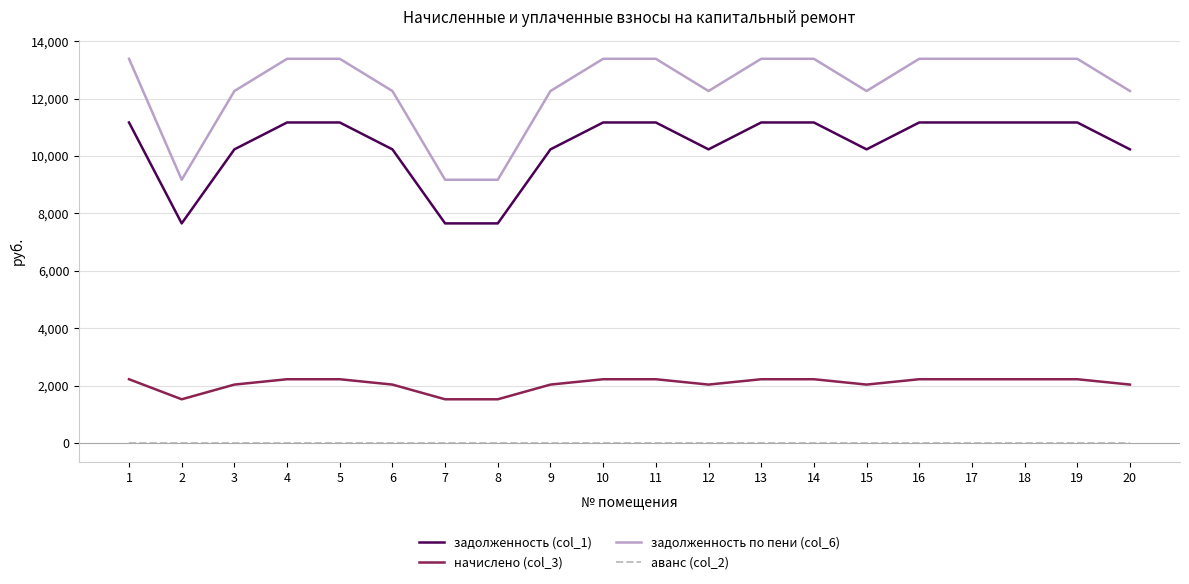

Is it true that задолженность (col_1) equals 10233.5 at 20?

True